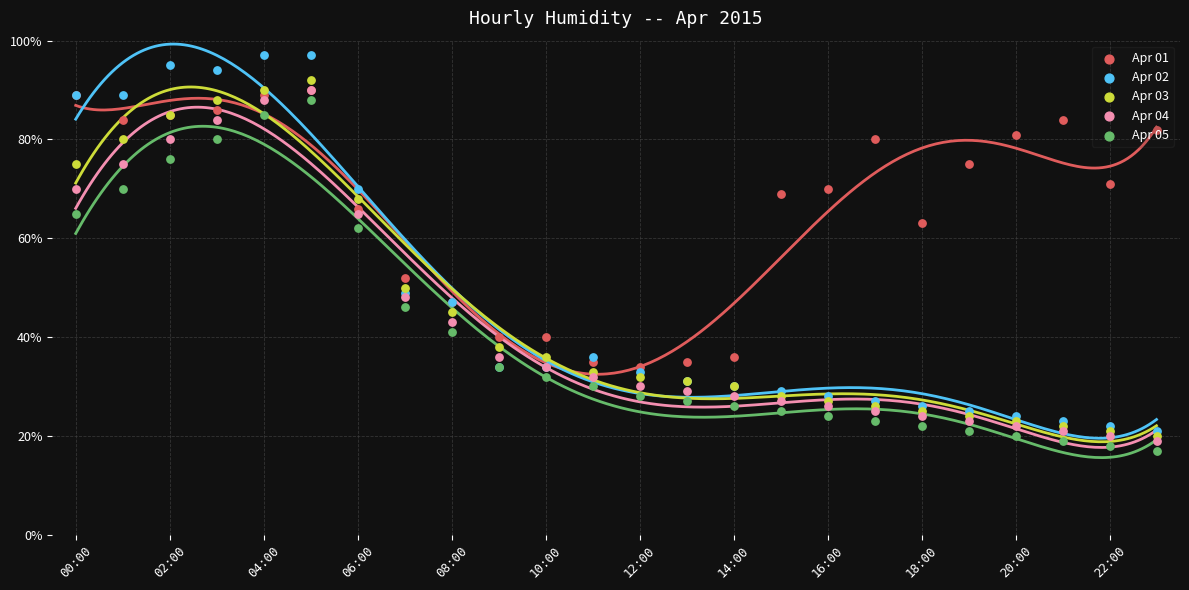

Which series reaches the maximum Y coordinate?

Apr 02